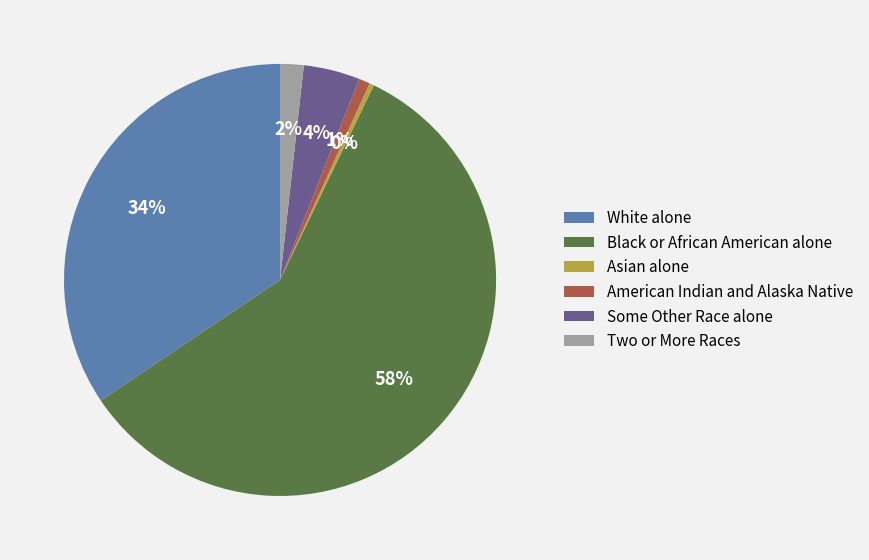

To the nearest percent, what portion does White alone represent?

34%